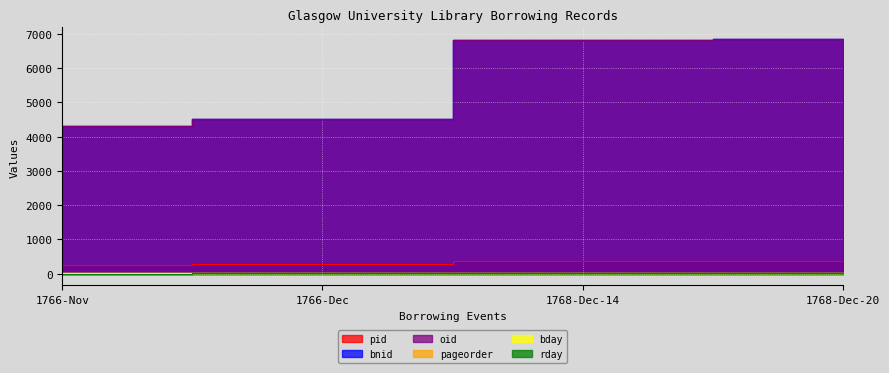

What is the average value of the bday series?

17